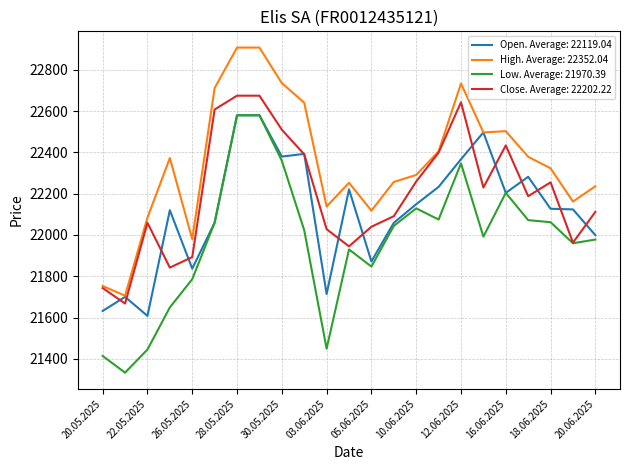

What is the smallest value displayed?

21333